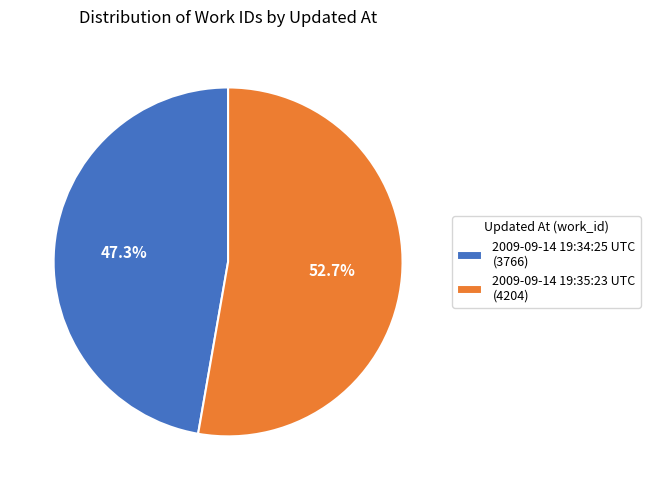

Between 2009-09-14 19:35:23 UTC and 2009-09-14 19:34:25 UTC, which is larger?

2009-09-14 19:35:23 UTC